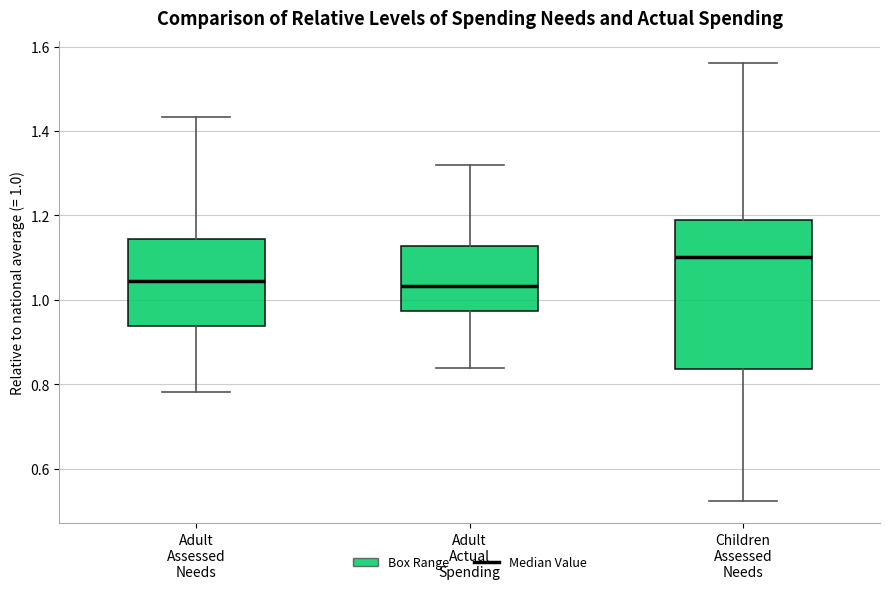

Comparing the boxes themselves (not the whiskers), which one is the tallest?

Children Assessed Needs